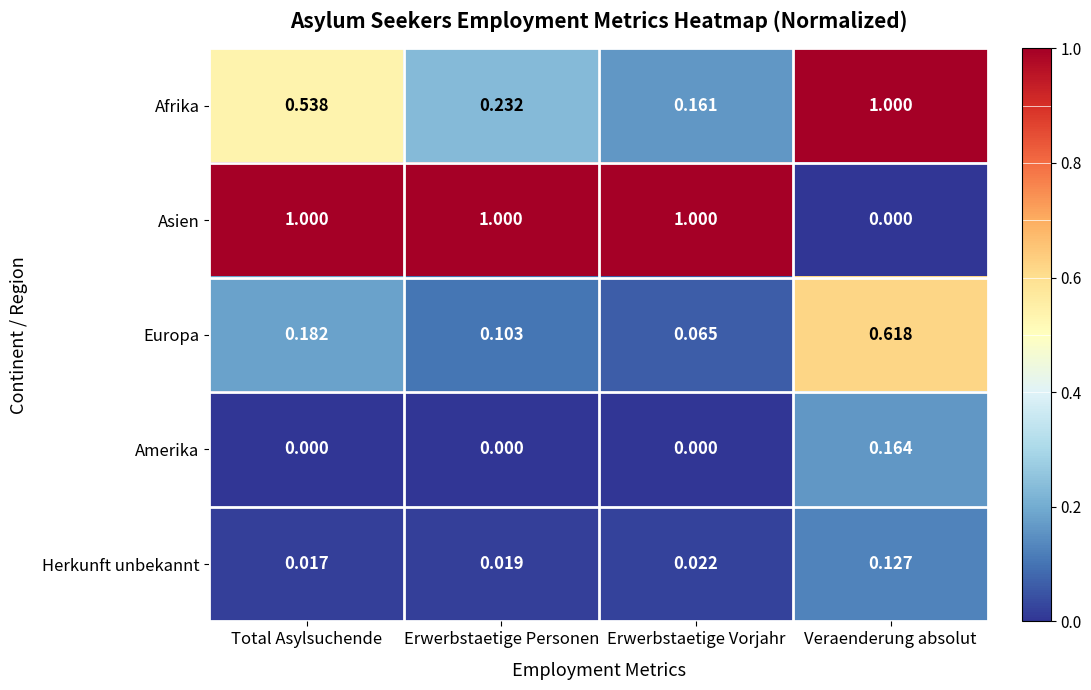

What is the total value across all series at Erwerbstaetige Personen?

1.4